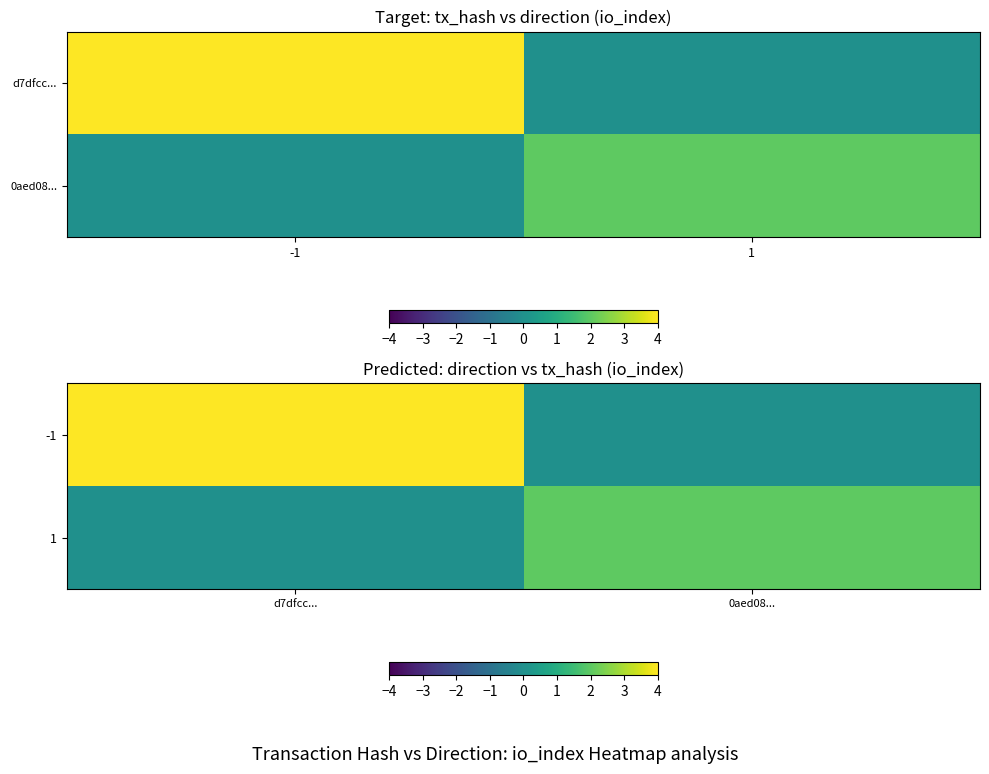

True or false: -1 has a value of 42 at d7dfcc....

True